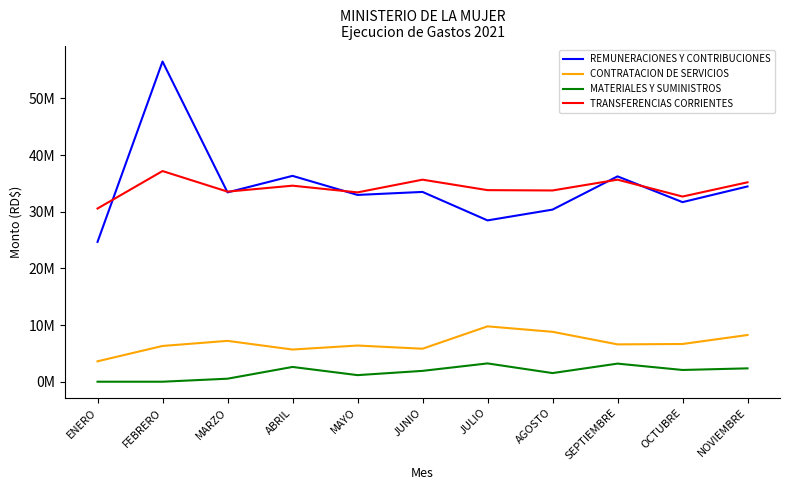

What is the sum of the REMUNERACIONES Y CONTRIBUCIONES values at JUNIO and ABRIL?

69814570.4